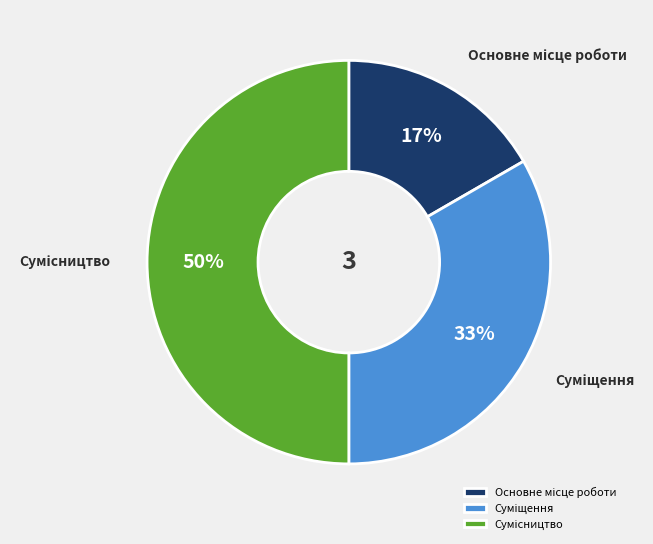

How many slices are in this pie chart?

3